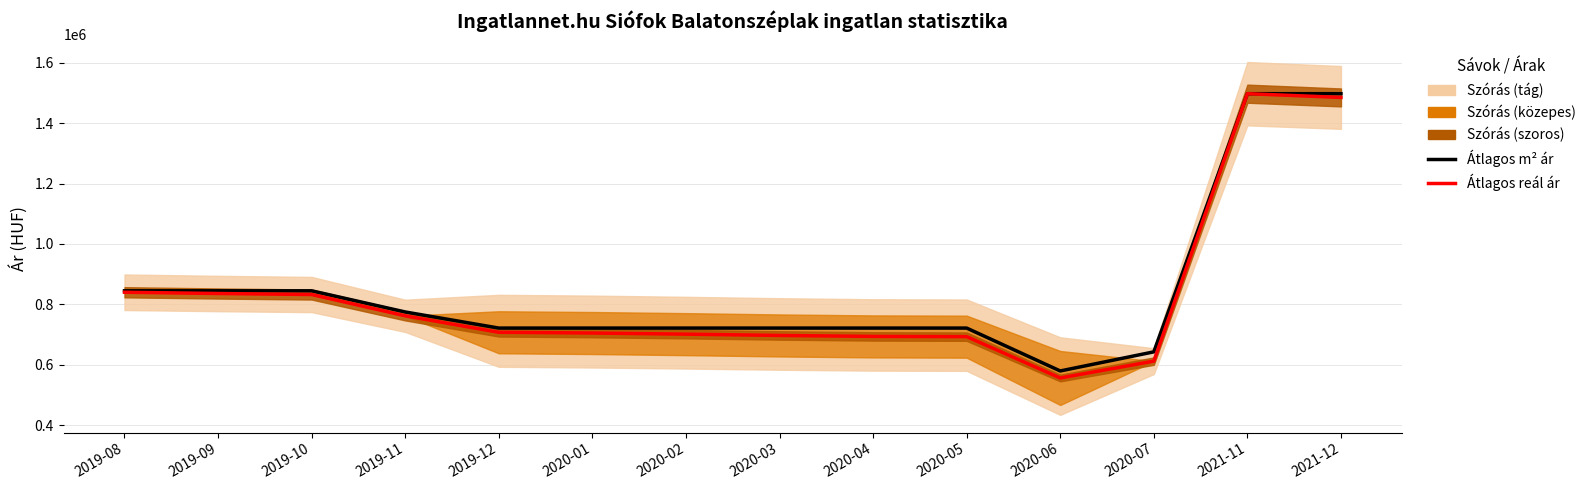

Which series has the widest spread of values?

Átlagos reál ár